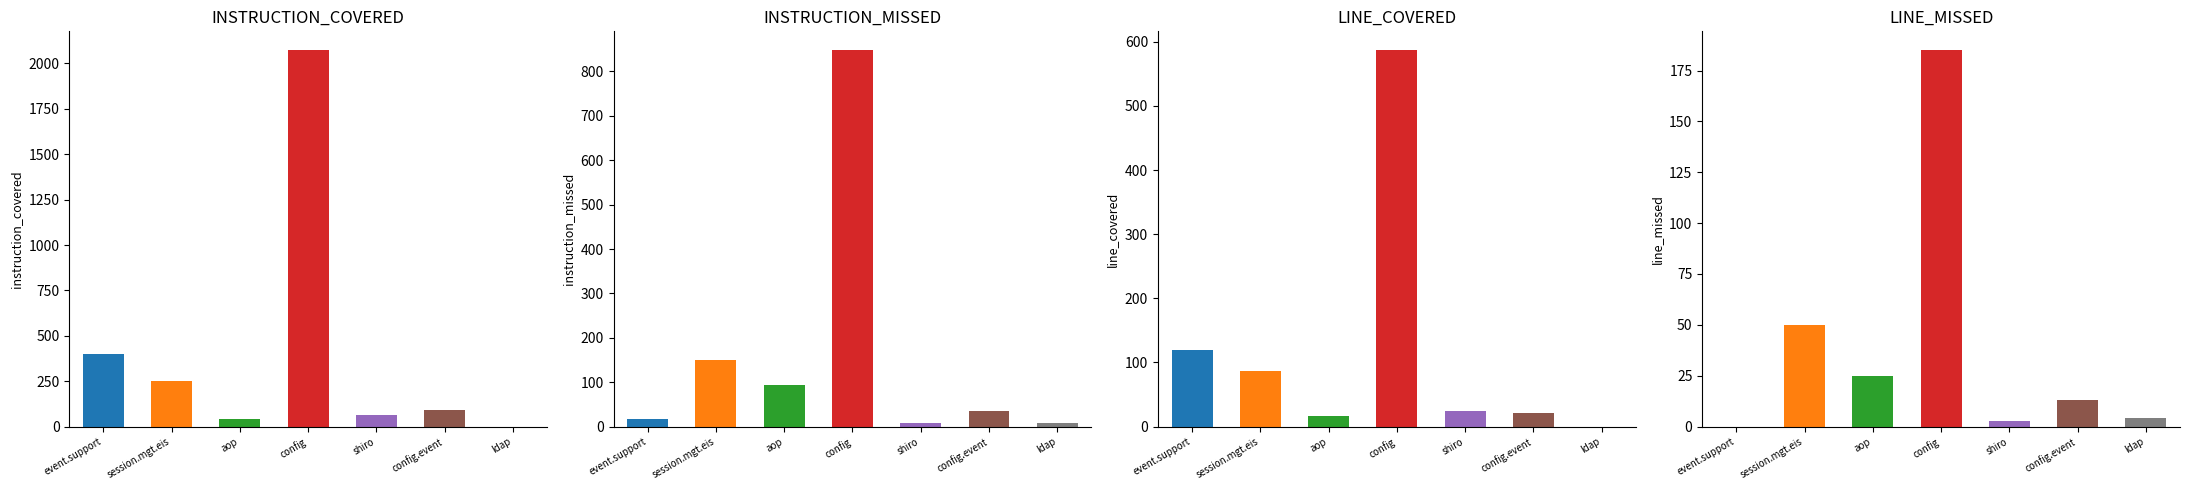

Where does the LINE_MISSED series first go above 13?

session.mgt.eis